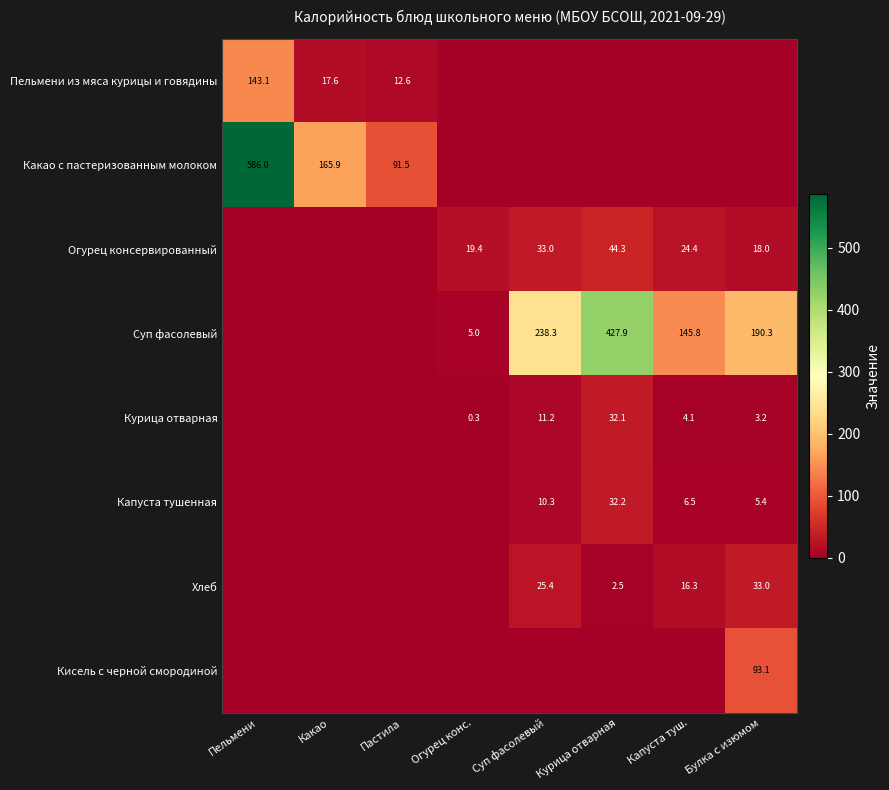

Is the value of Капуста тушенная at Курица отварная greater than the value of Какао с пастеризованным молоком at Пастила?

No